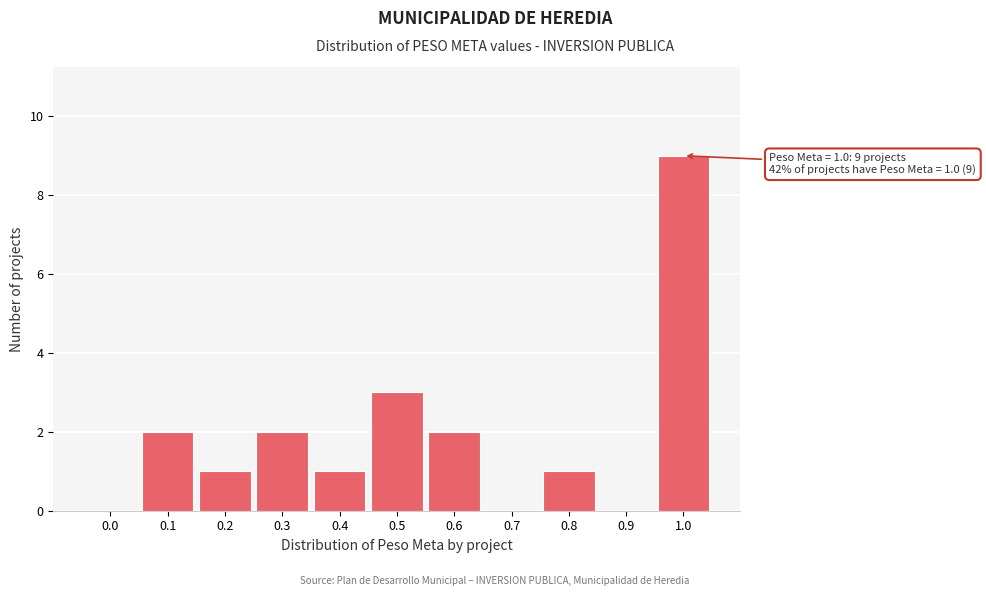

Reading left to right, what are all the values shown in this chart?

0.0=0	0.1=2	0.2=1	0.3=2	0.4=1	0.5=3	0.6=2	0.7=0	0.8=1	0.9=0	1.0=9